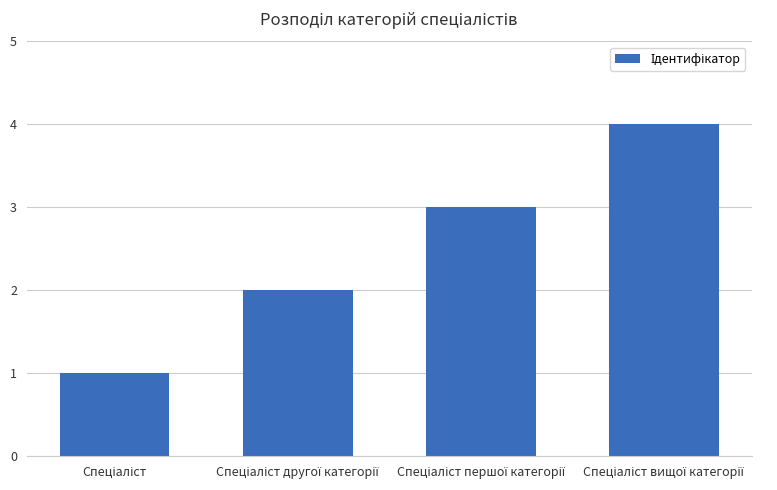

What is the sum of all values?

10